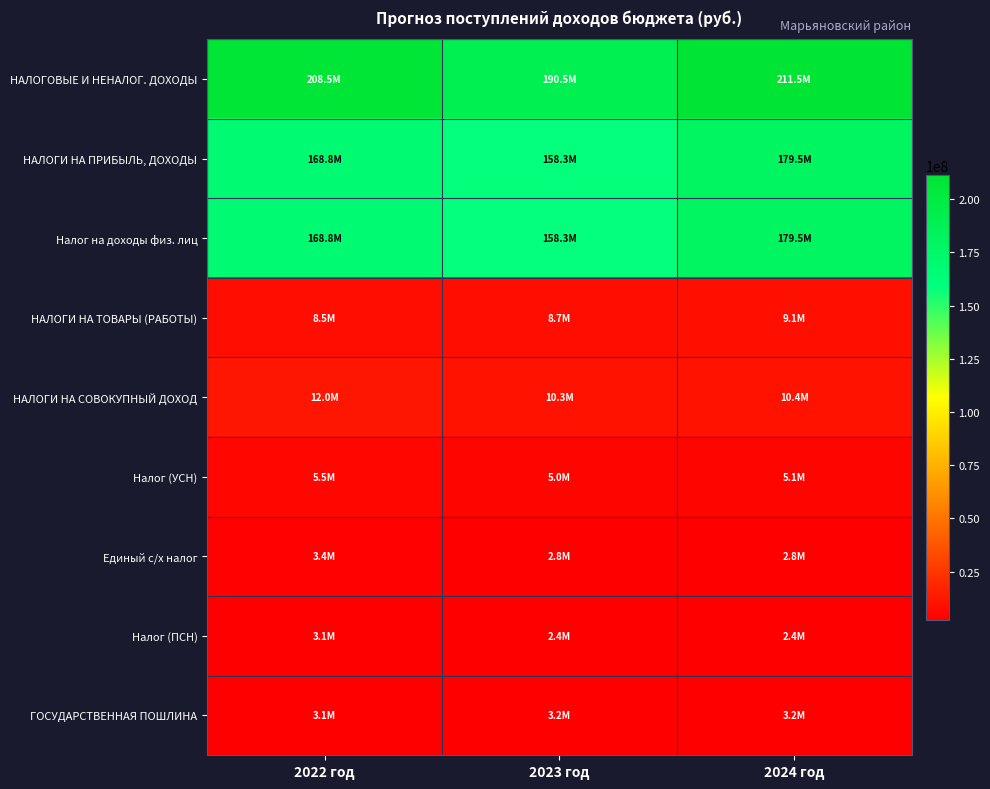

How many distinct data groups are displayed?

9